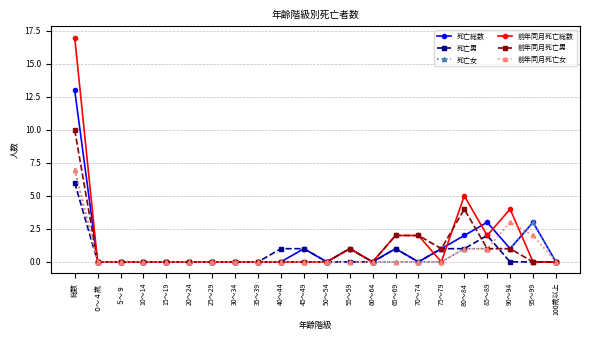

Which category has the highest value across all series?

総数